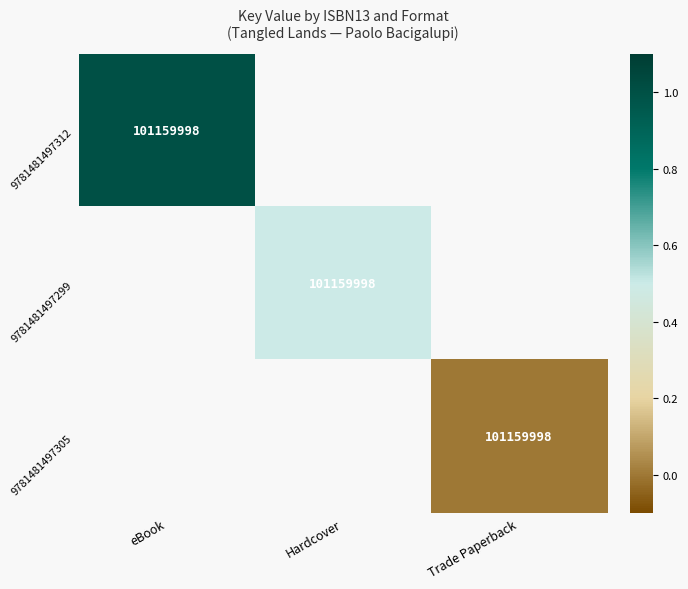

Is it true that 9781481497305 equals 101159998 at Trade Paperback?

True